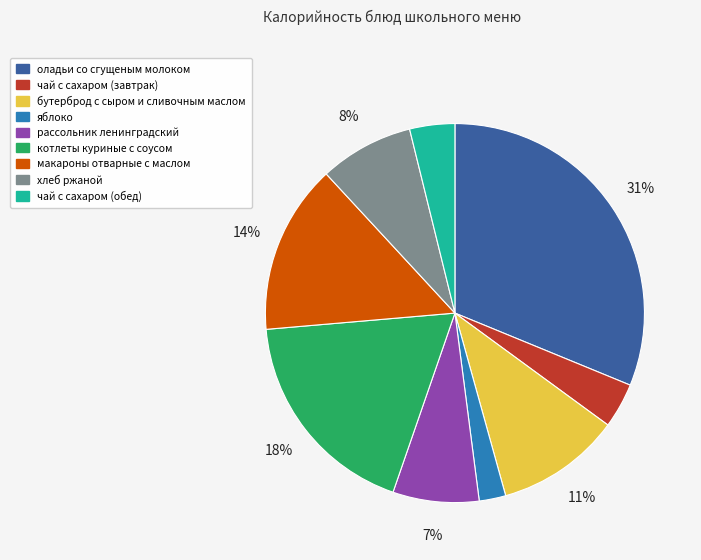

True or false: рассольник ленинградский accounts for 7% of the total.

True